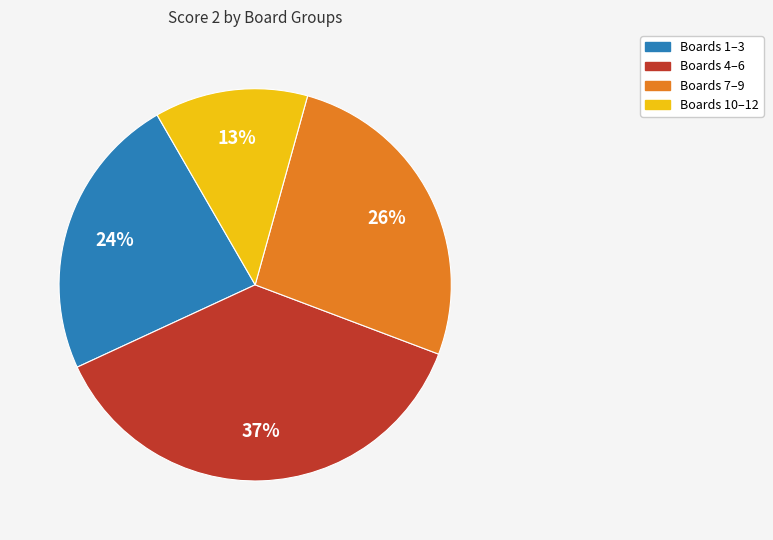

How many slices are in this pie chart?

4